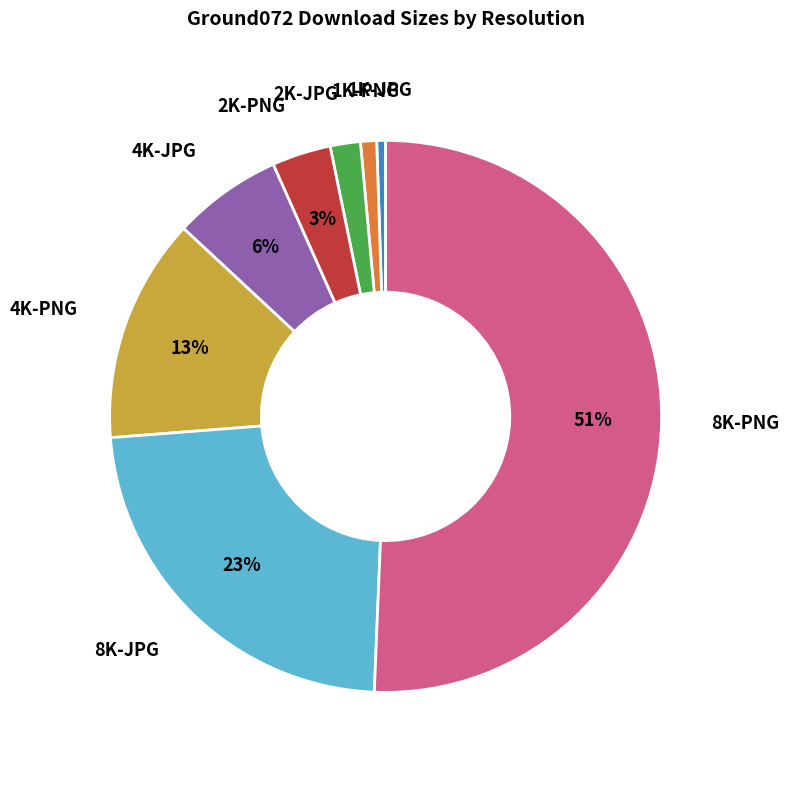

The 4K-PNG slice represents 23% of the pie. True or false?

False